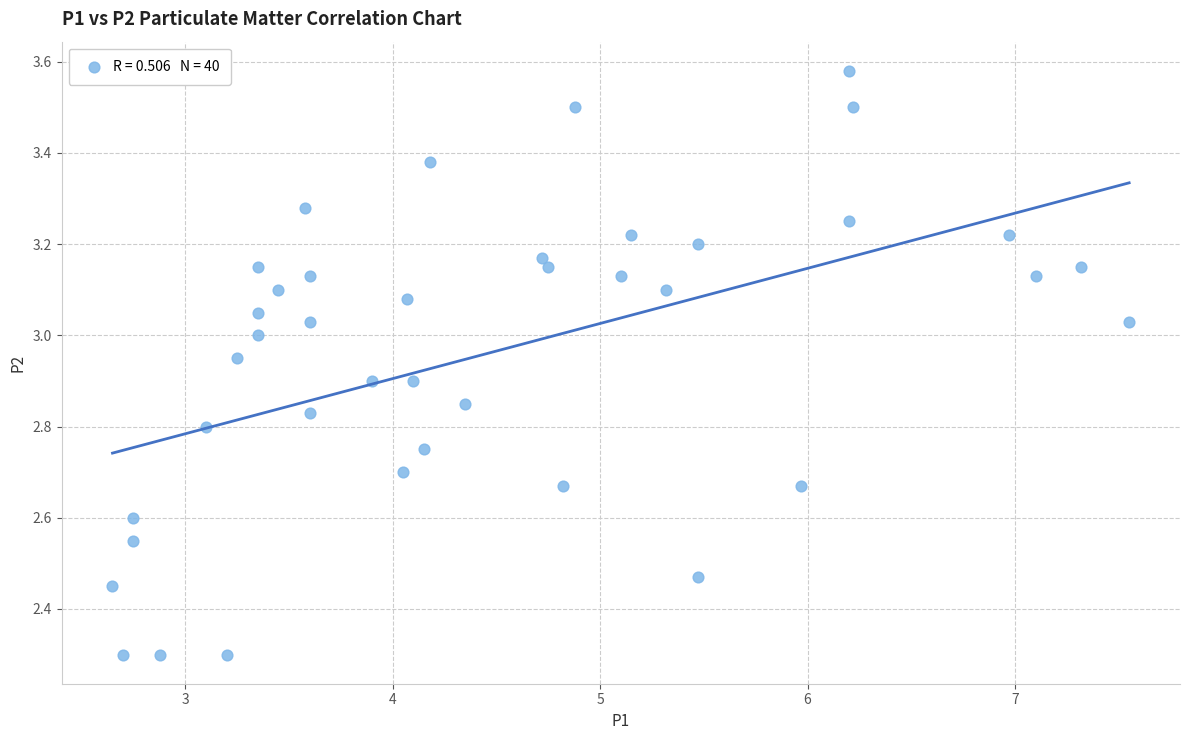

What is the range of Y values (max minus min)?

1.3